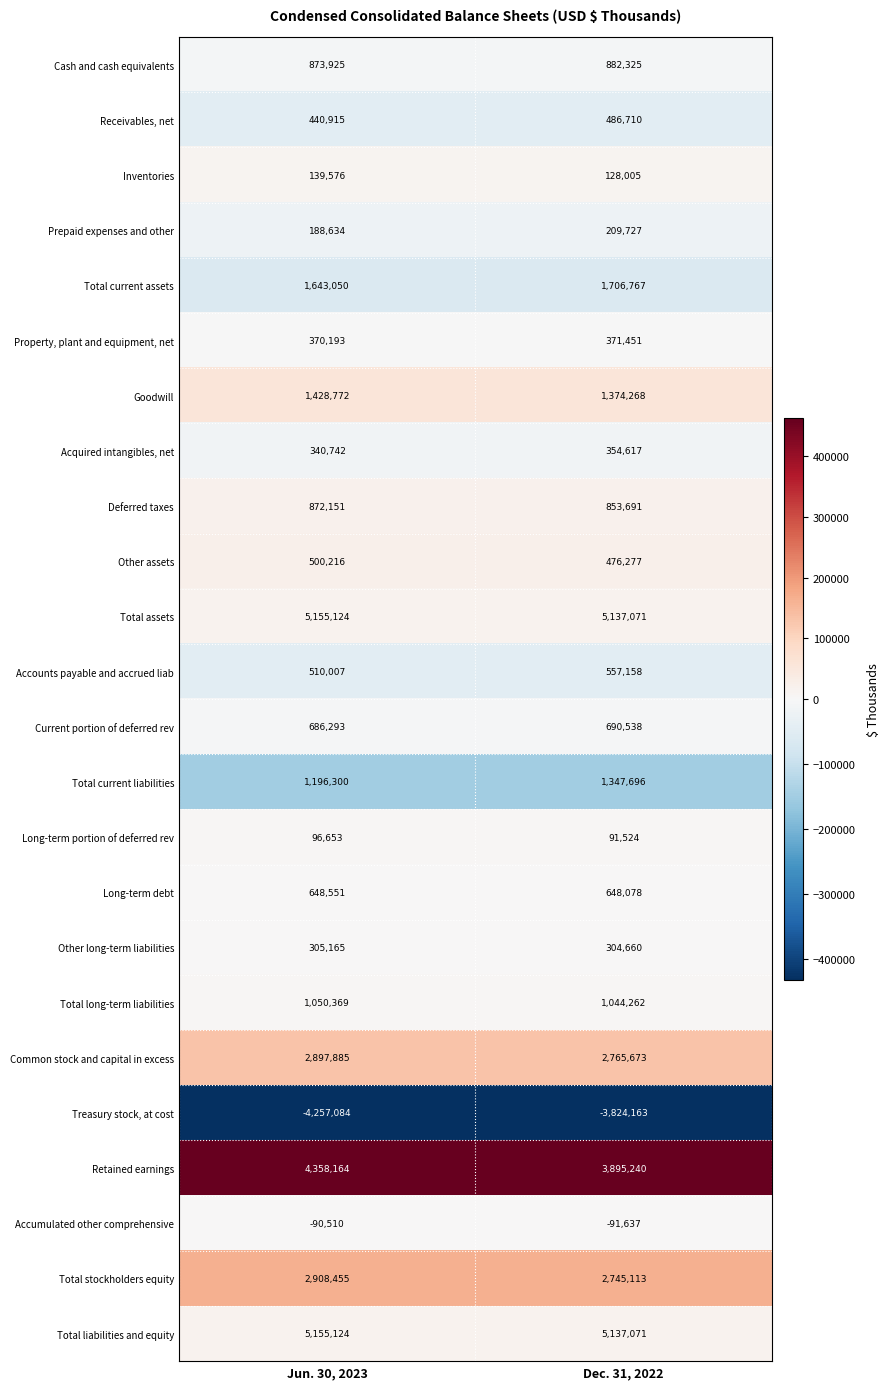

True or false: Other assets has a value of 119283 at Dec. 31, 2022.

False